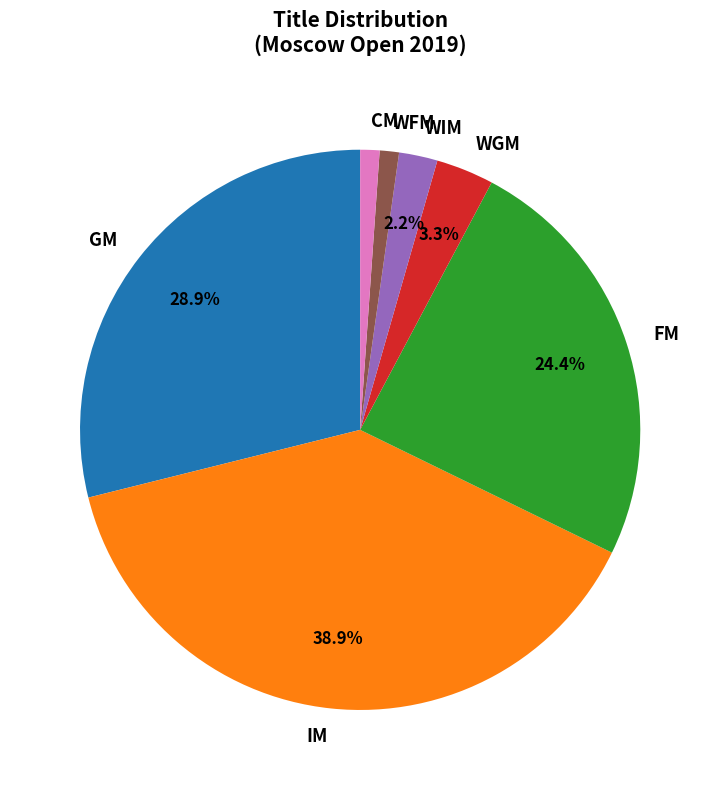

What is the largest slice in the pie chart?

IM